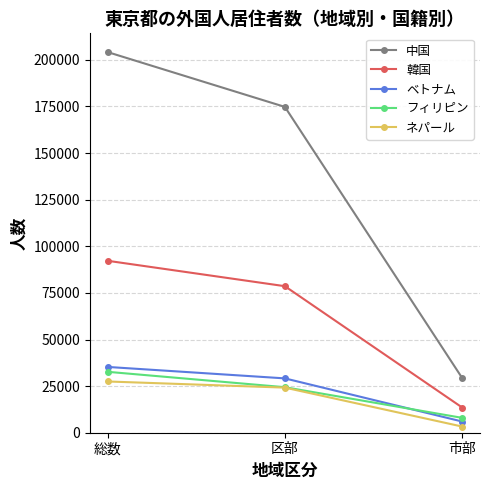

How many lines are shown in the chart?

5